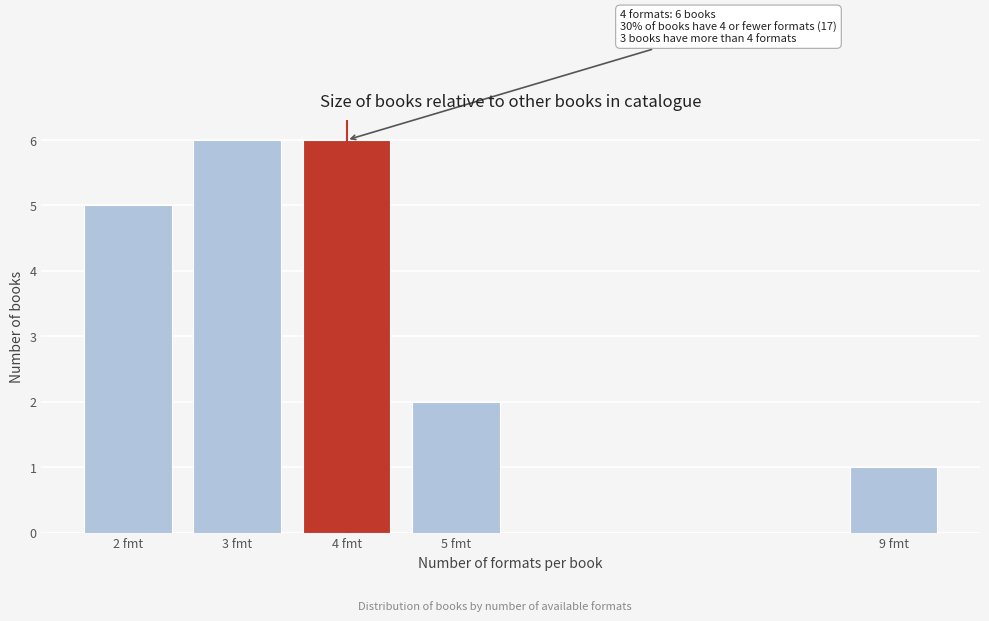

Reading left to right, list all the values displayed in this chart.

2 fmt=5	3 fmt=6	4 fmt=6	5 fmt=2	9 fmt=1